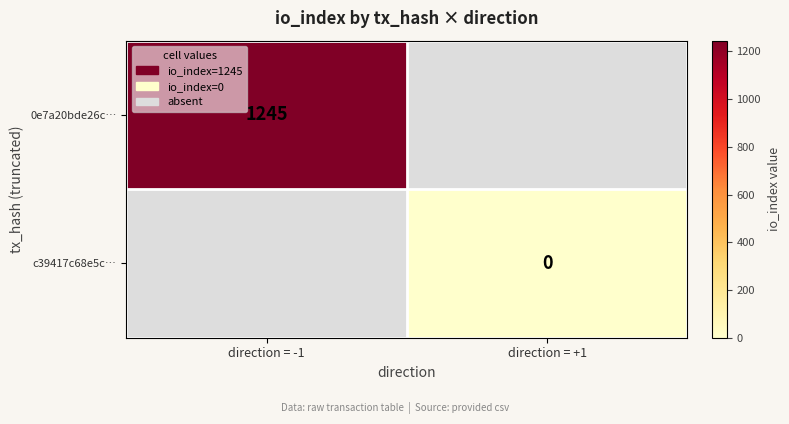

Is it true that 0e7a20bde26c… equals 814 at direction = -1?

False